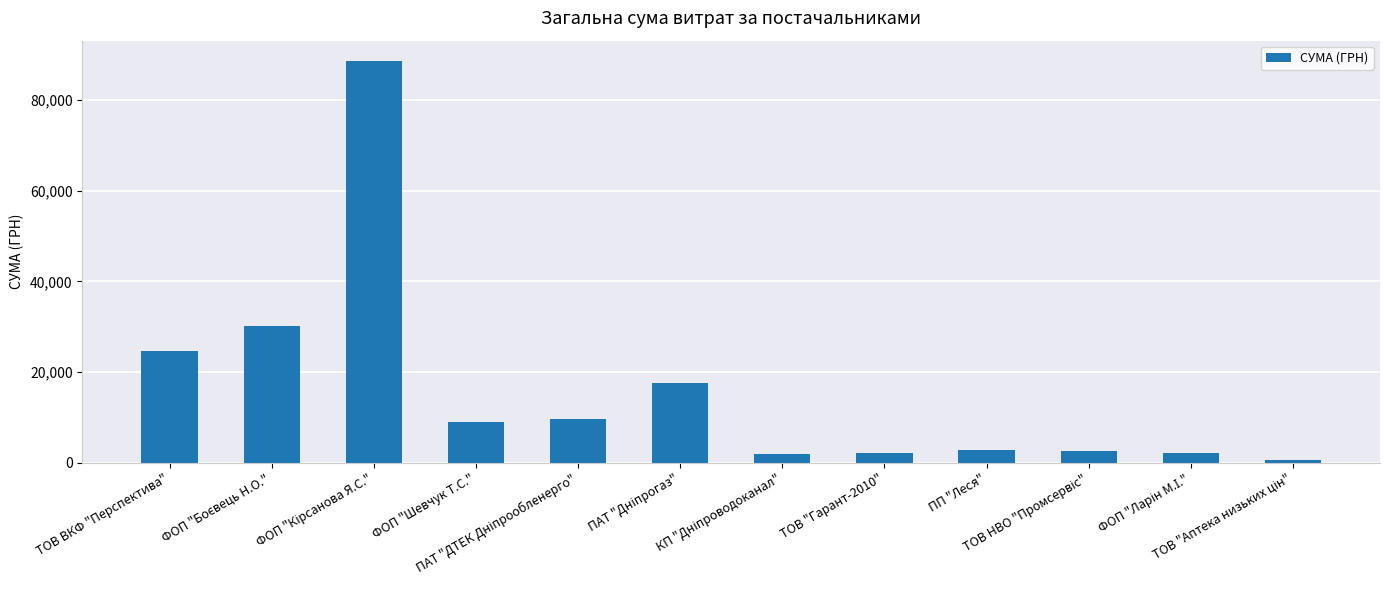

How many data points are less than 8900?

6